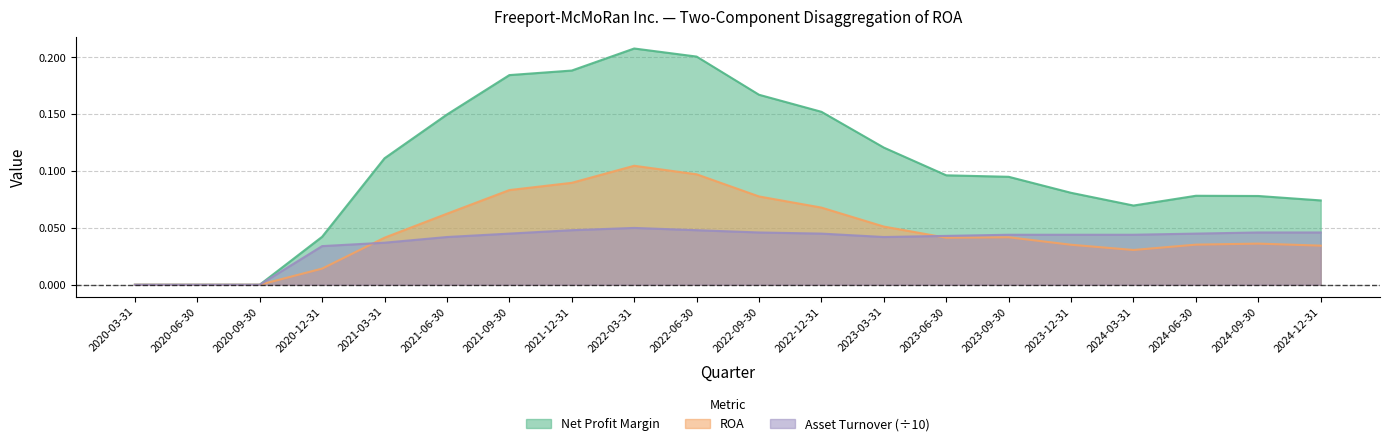

Where do ROA and Asset Turnover first cross each other?

2020-12-31 and 2021-03-31